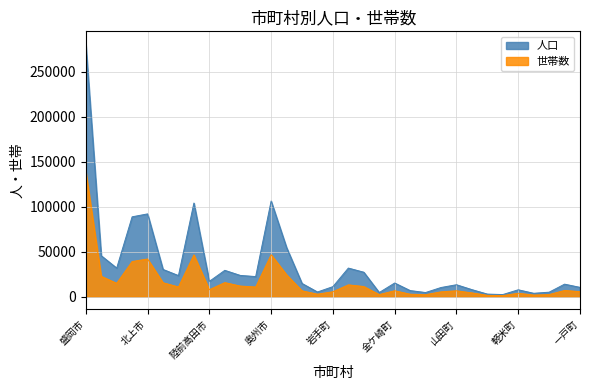

The 世帯数 series shows 8177 at 釜石市. True or false?

False